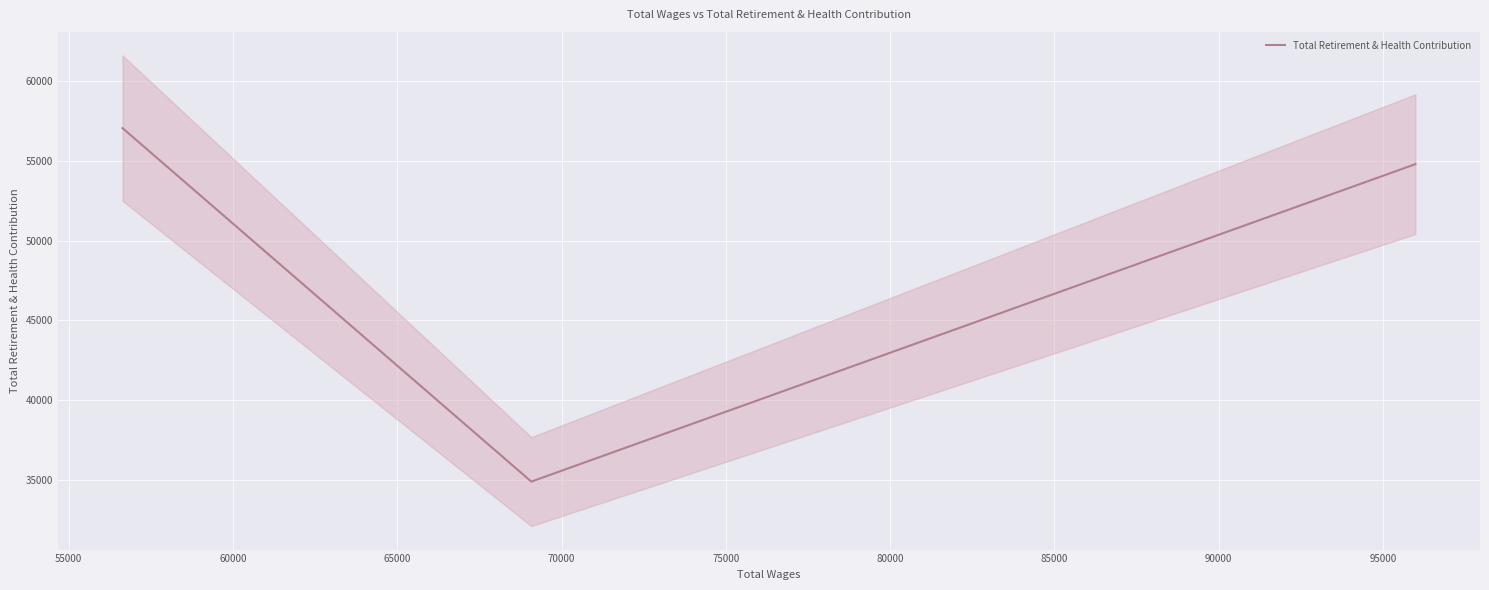

What is the value of the 1st point from the left?

57050